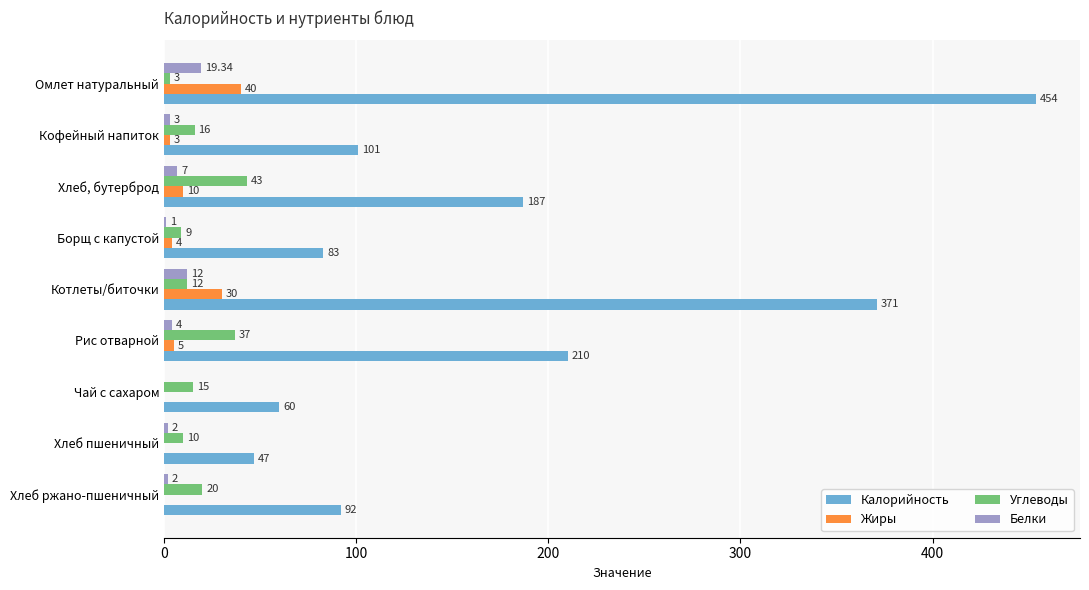

At which label is Жиры closest to 20?

Хлеб, бутерброд